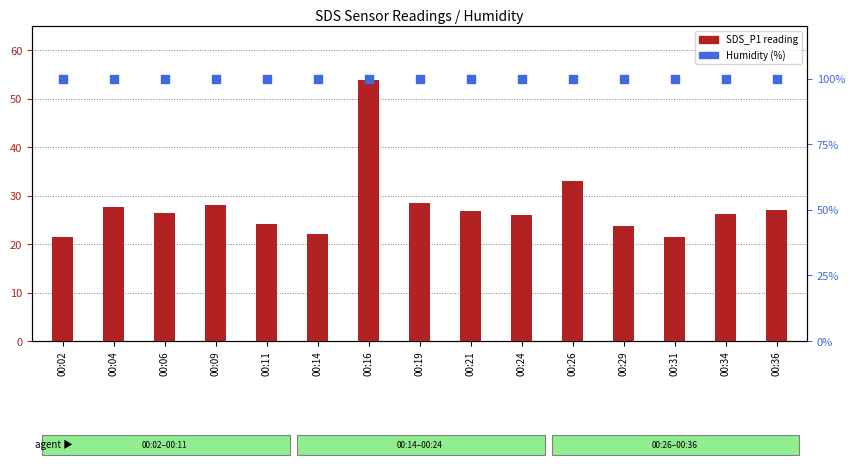

Which series has the largest total across all categories?

Humidity (%)